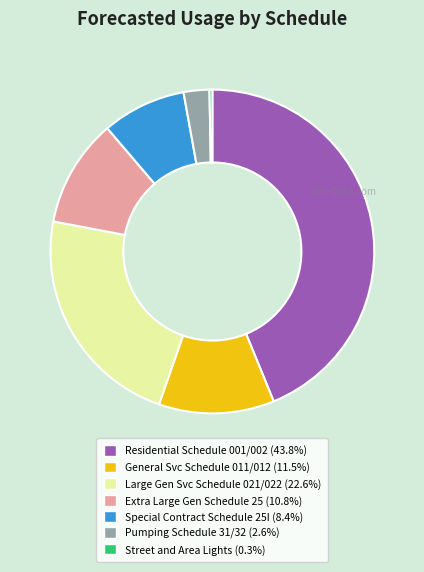

Is it true that General Svc Schedule 011/012 is 17% of the pie?

False